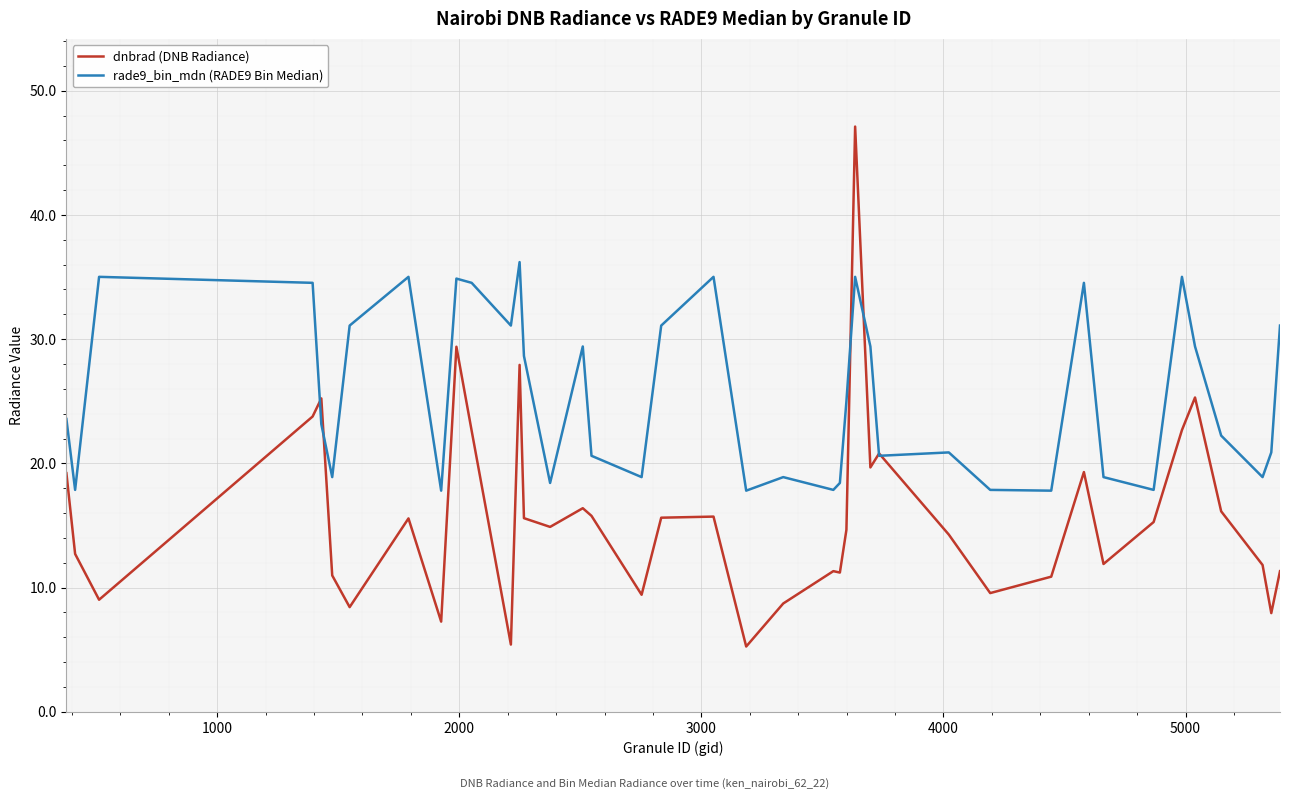

List the series in order of their overall mean, lowest first.

dnbrad (DNB Radiance), rade9_bin_mdn (RADE9 Bin Median)